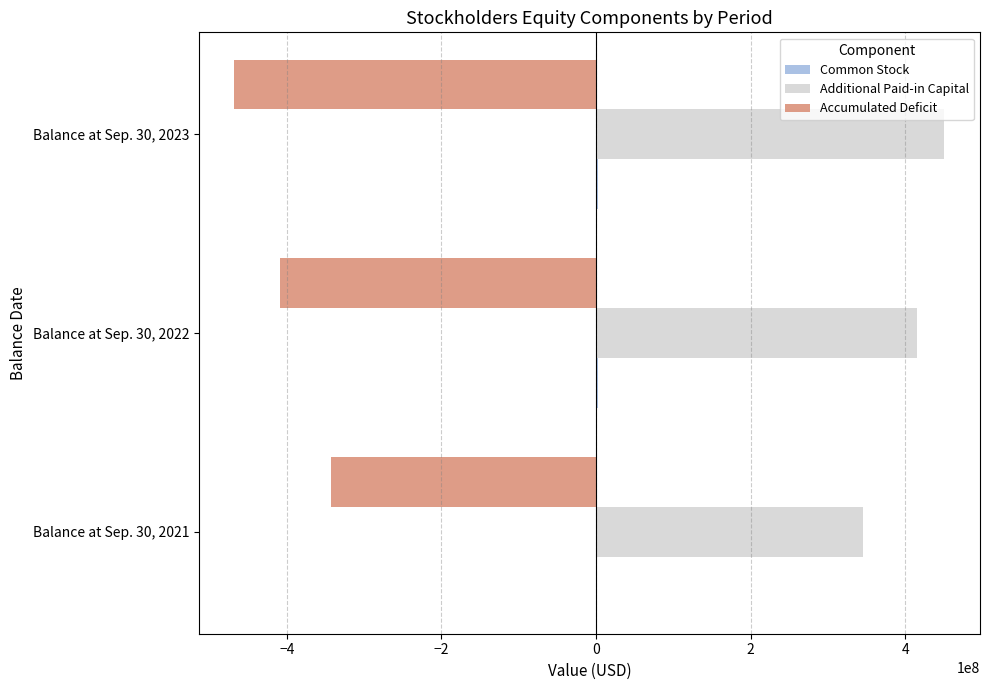

Which series has the largest total across all categories?

Additional Paid-in Capital